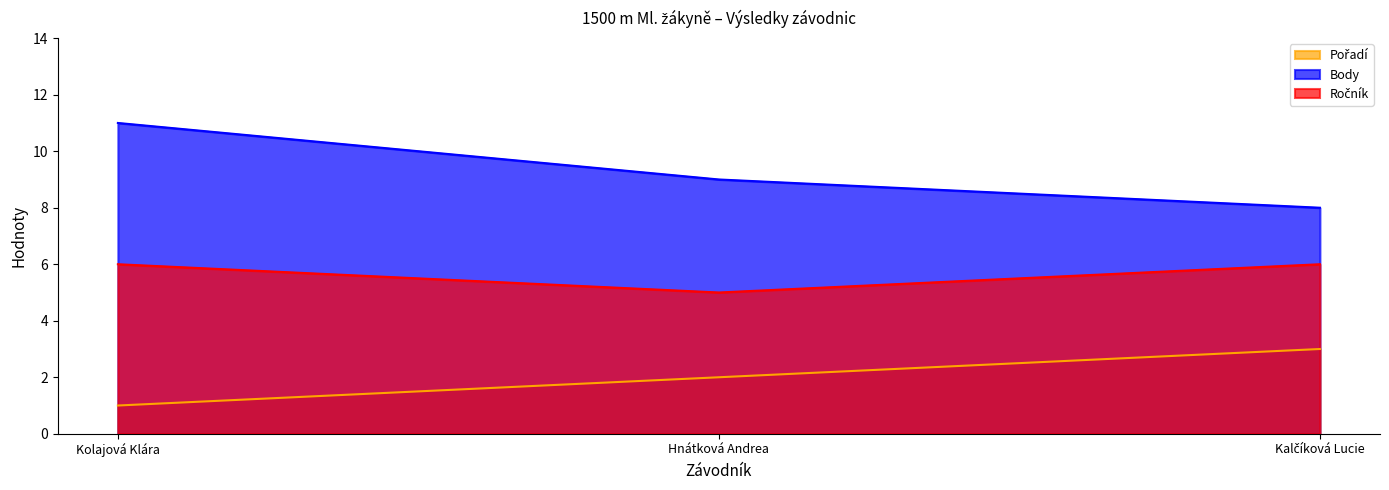

What is the label of the 2nd point from the left?

Hnátková Andrea